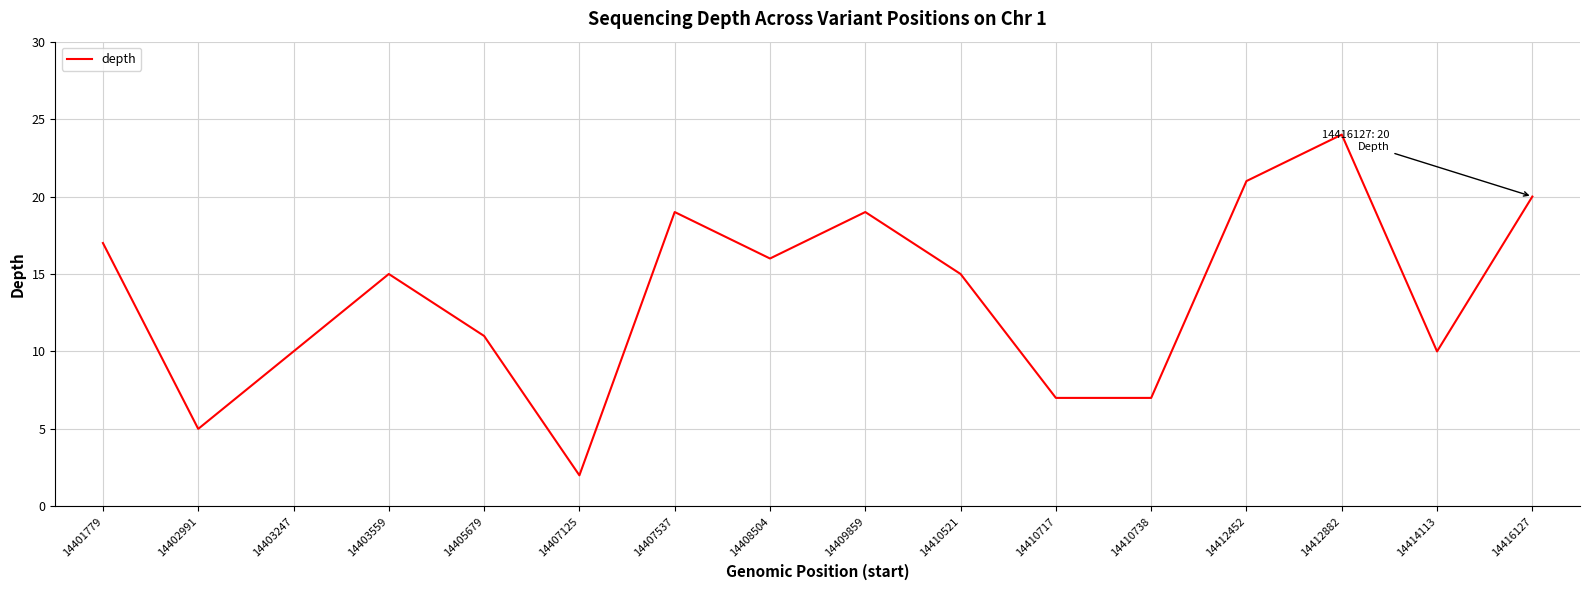

What is the difference between the maximum and minimum values?

22